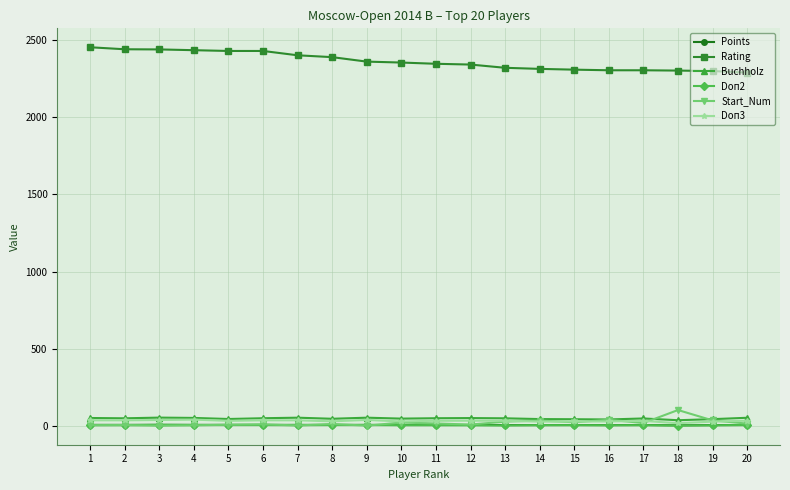

Which series has the largest total across all categories?

Rating